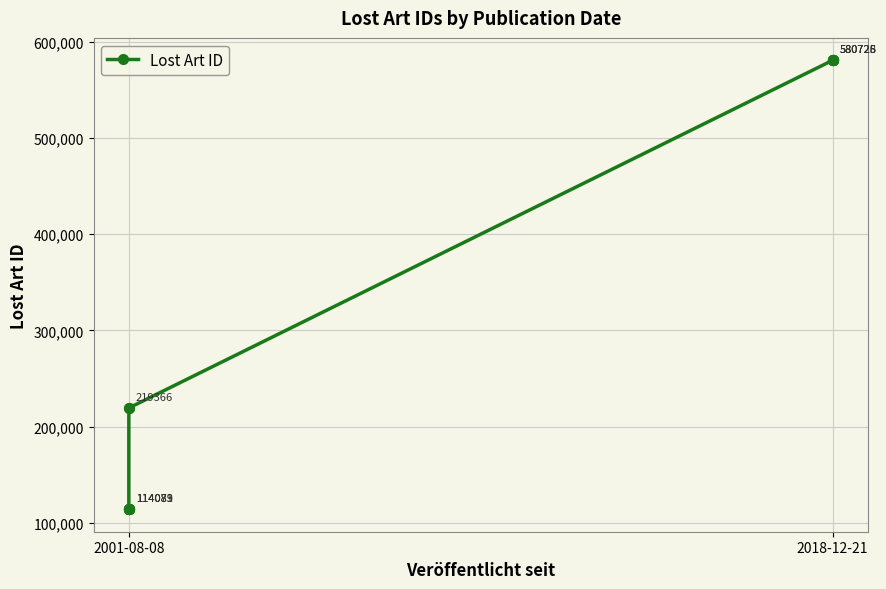

What is the change in value from 2001-08-08 to 3?

+105293